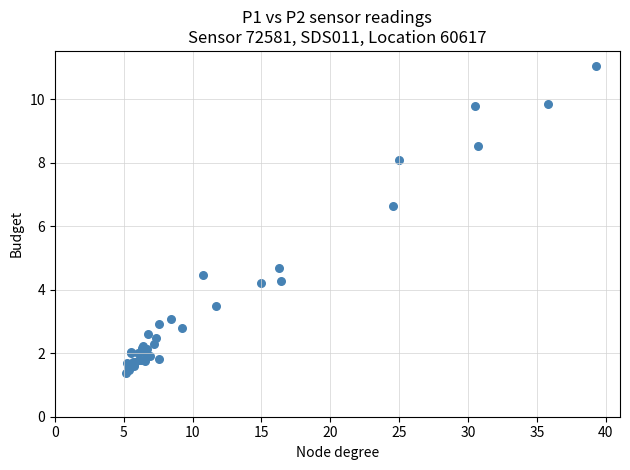

What Y value in the scatter plot is closest to 6?

6.6